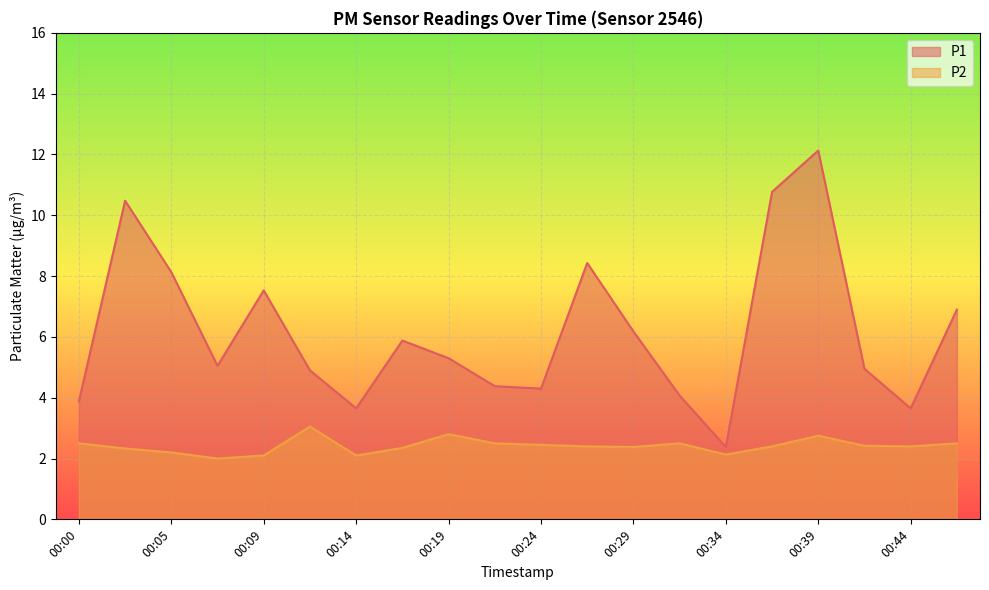

Rank the series by their maximum value, from lowest to highest.

P2, P1